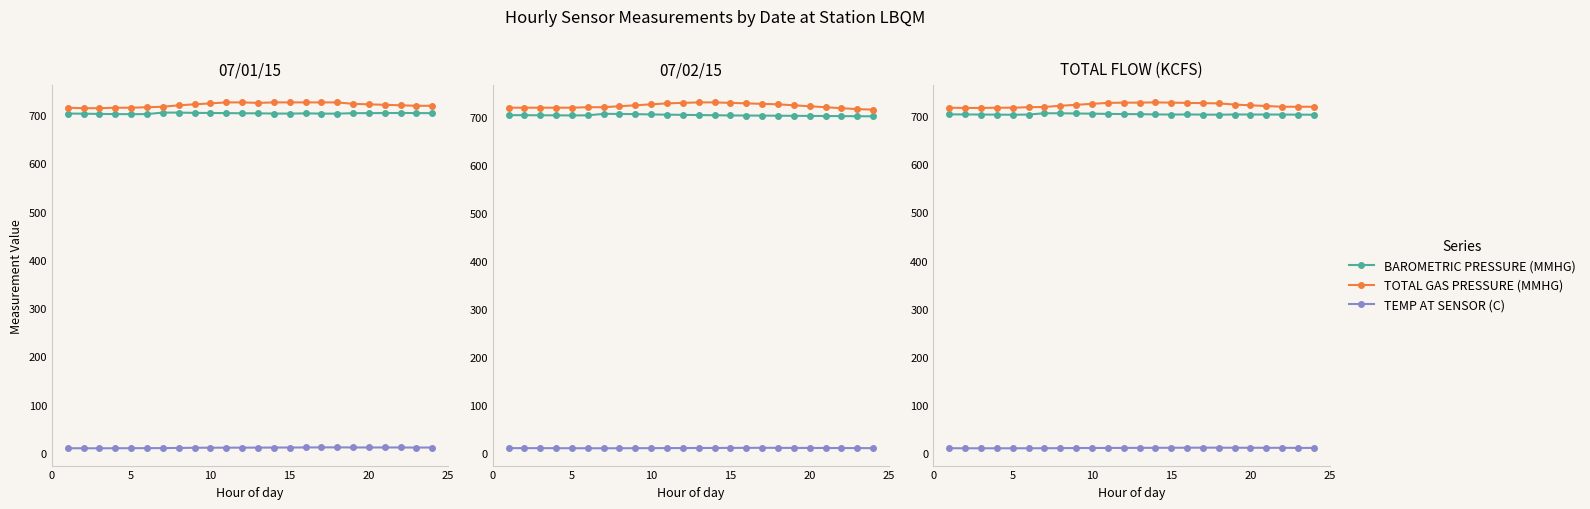

True or false: BAROMETRIC PRESSURE (MMHG) has a value of 704.6 at 10.

True